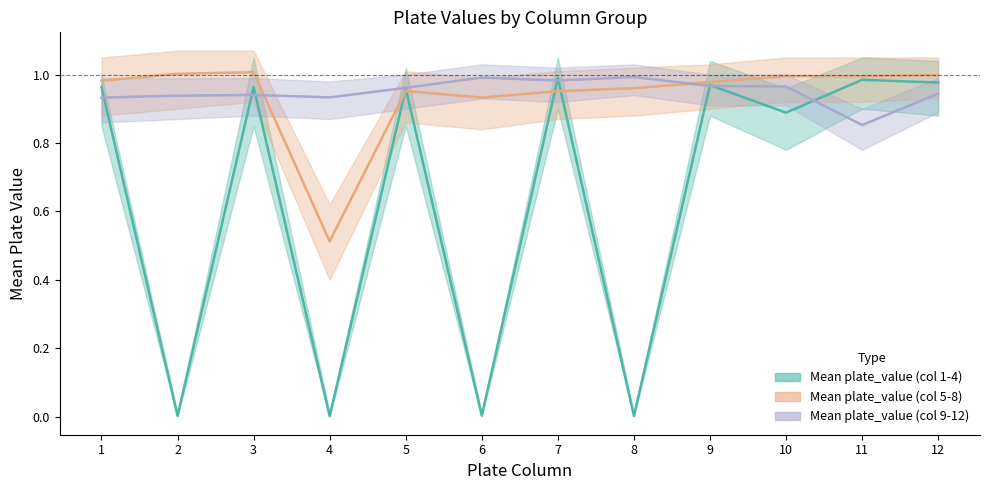

The value of Mean plate_value (col 1-4) at 8 is 0.0. True or false?

False